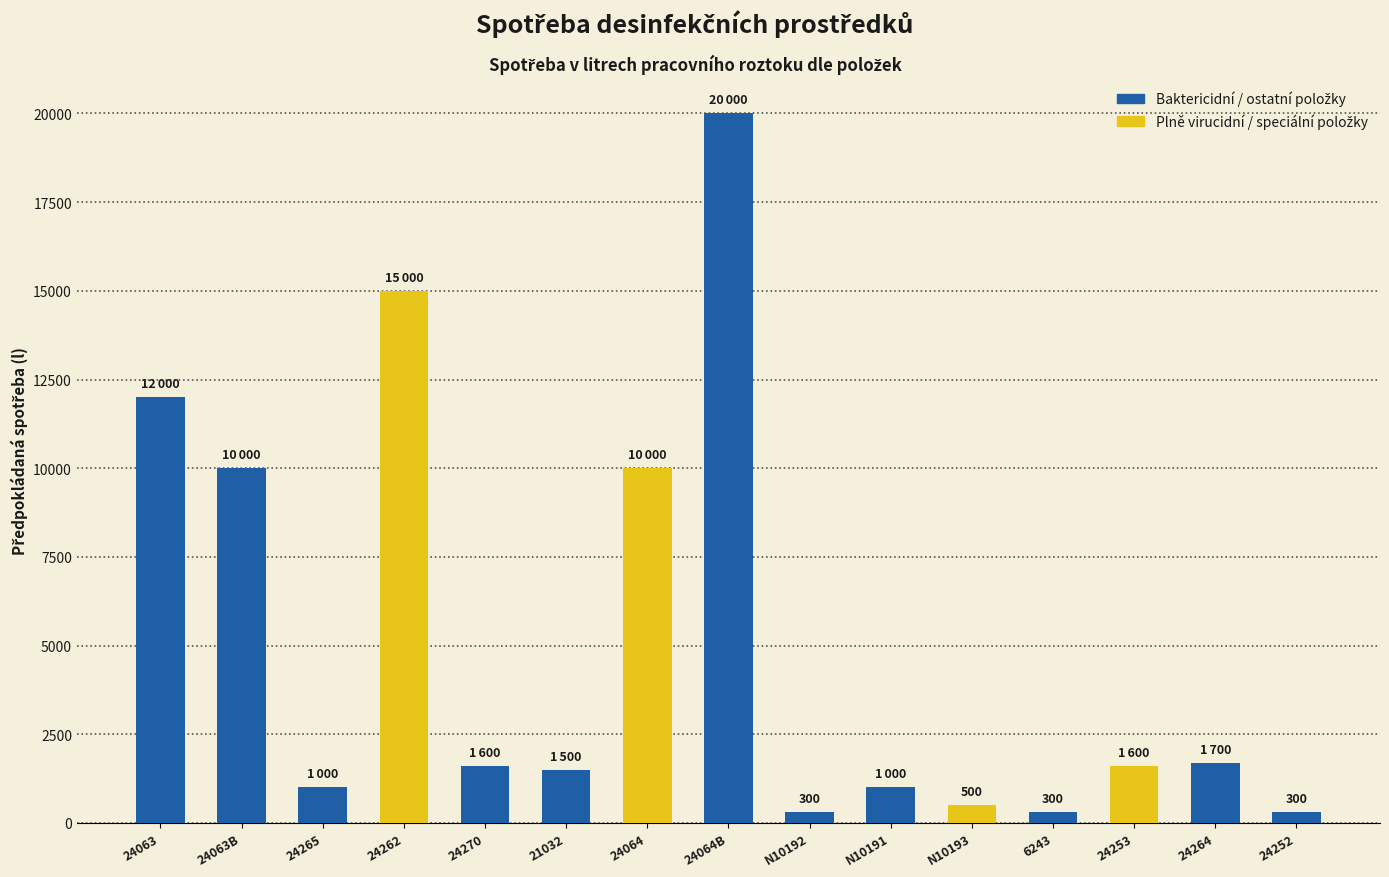

Between N10191 and 24270, which is larger?

24270